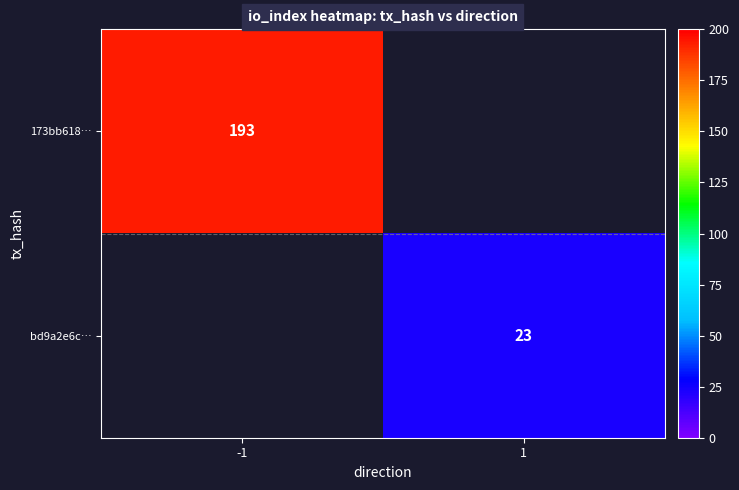

Is it true that bd9a2e6c… equals 23 at 1?

True